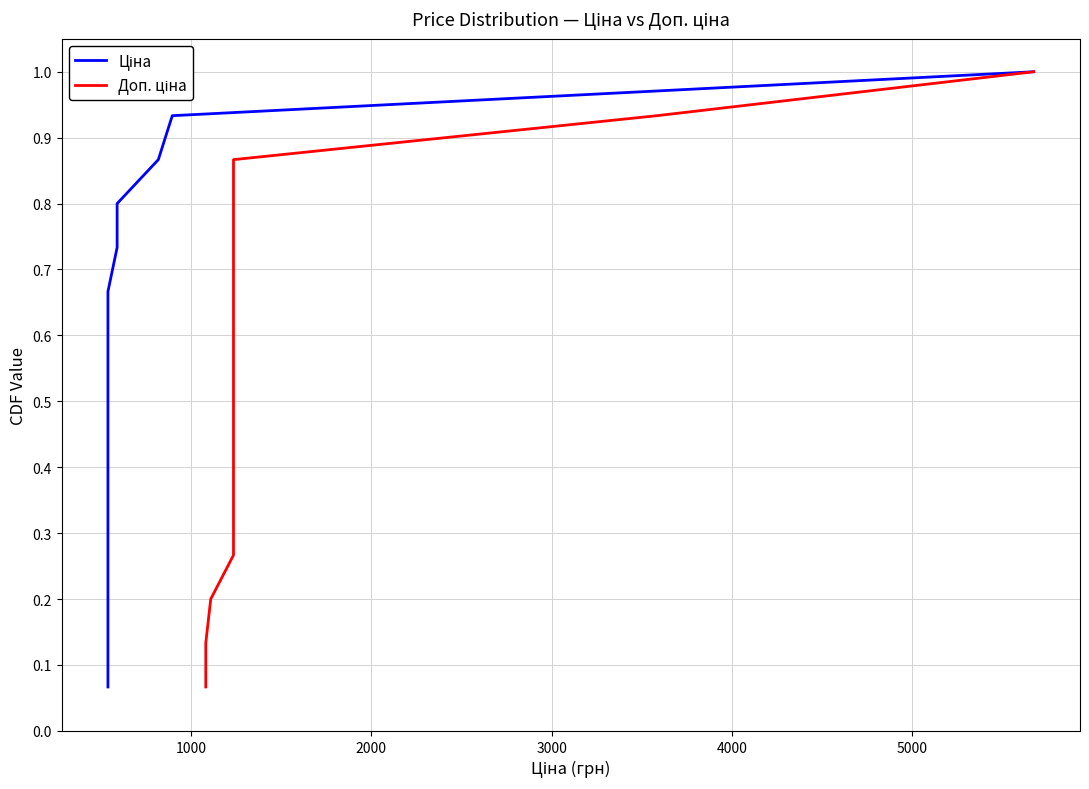

How many distinct data groups are displayed?

2